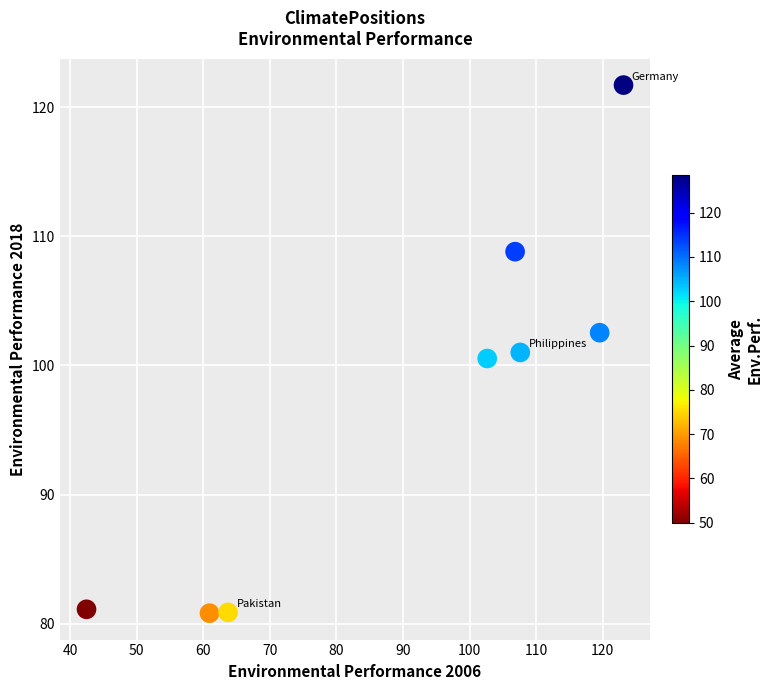

What is the average Y value?

97.2